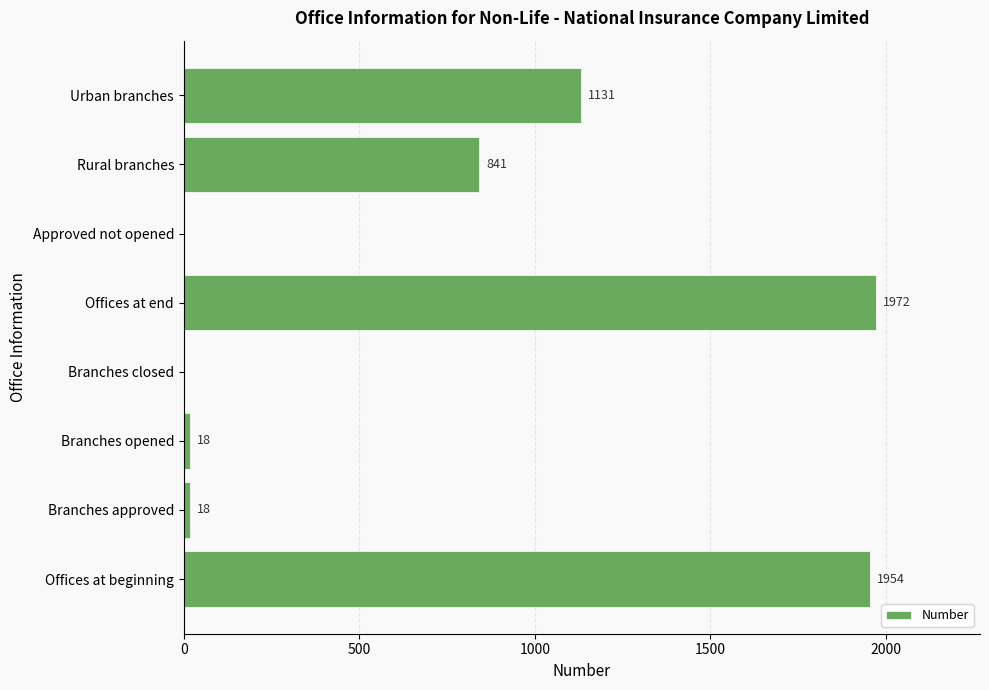

At which category does the chart reach its peak across all series?

Offices at end